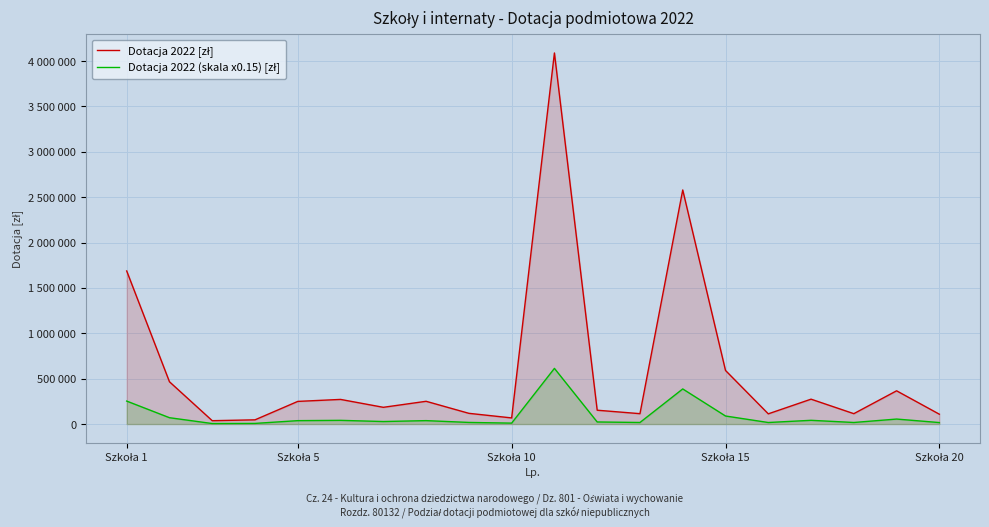

Which series has the largest range (max minus min)?

Dotacja 2022 [zł]